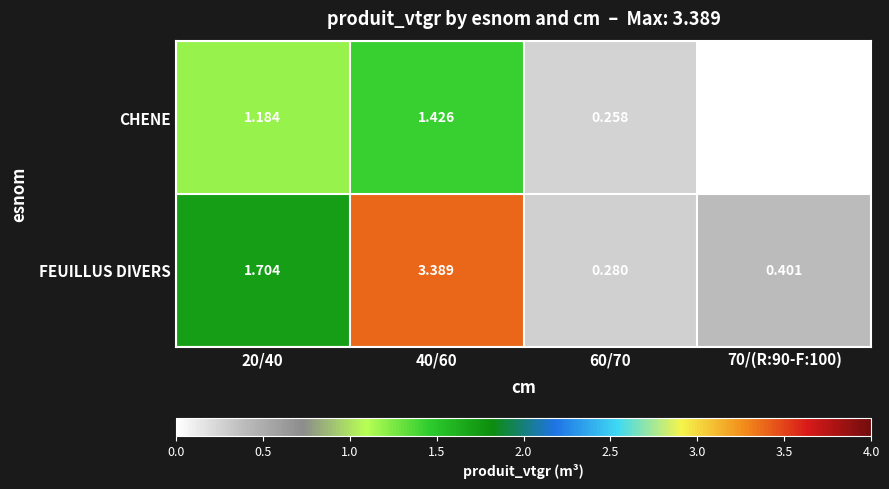

How many distinct data groups are displayed?

2